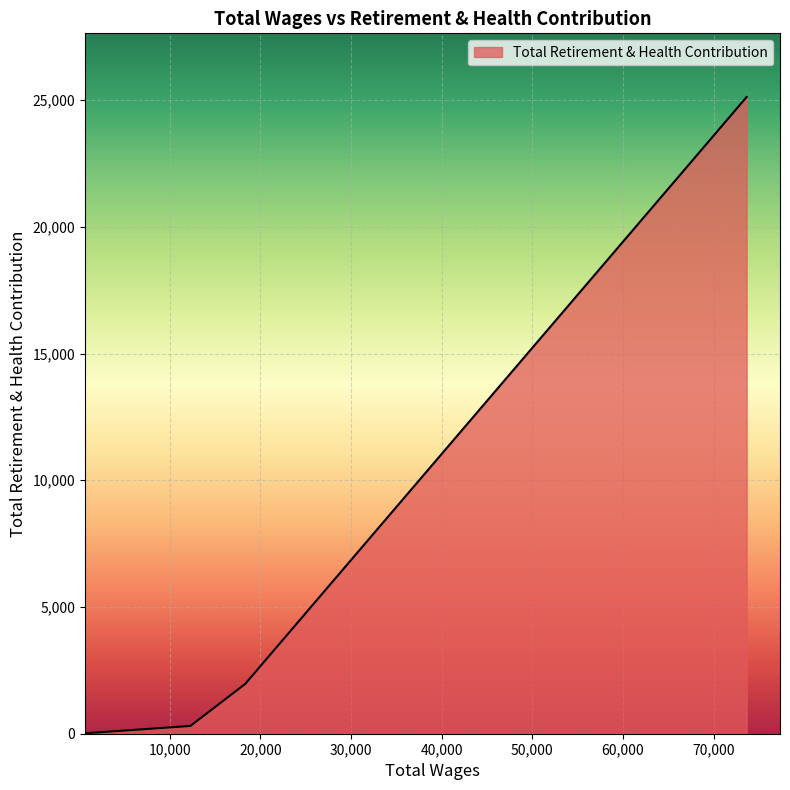

What is the maximum value shown in the chart?

25122